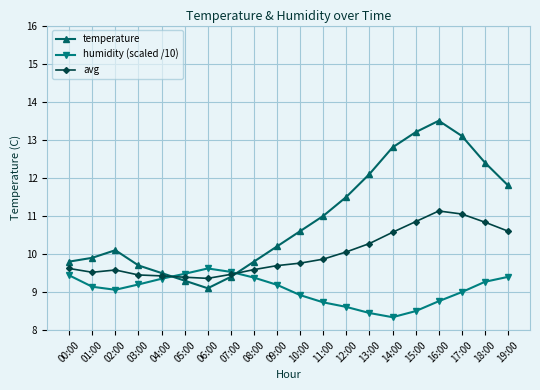

Rank the series by their average value, from lowest to highest.

humidity (scaled /10), avg, temperature